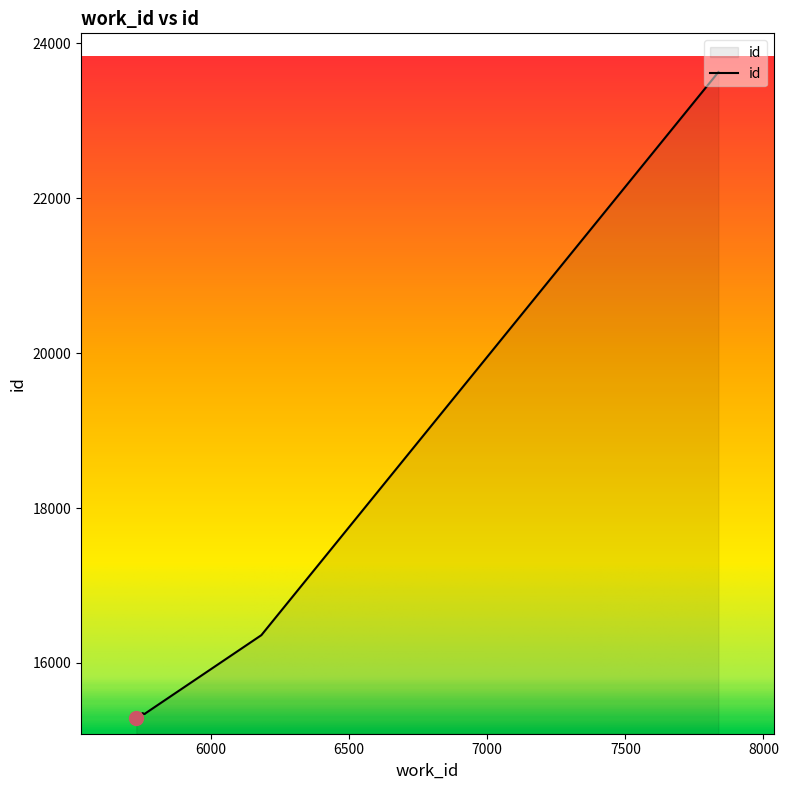

What is the approximate value at 5730?

15287